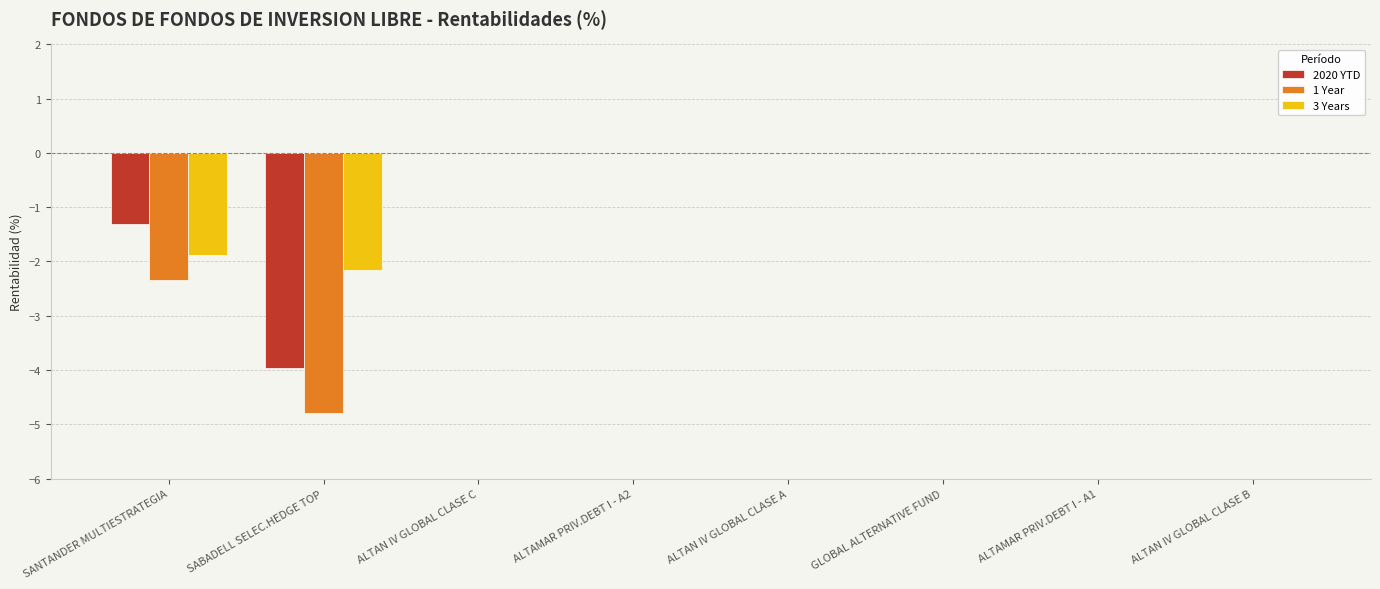

What is the total value across all series at SANTANDER MULTIESTRATEGIA?

-5.5